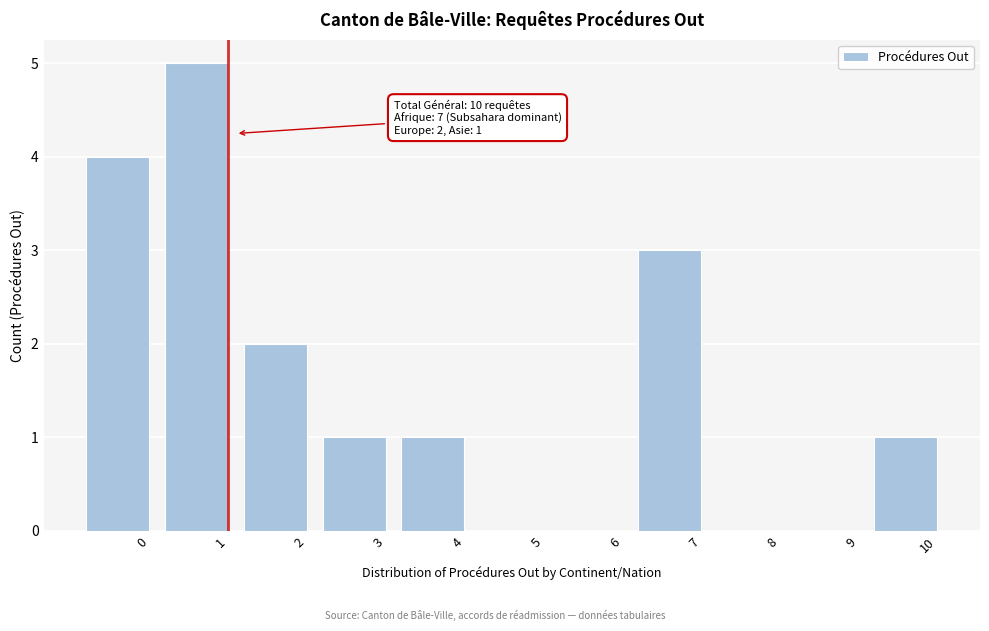

Reading left to right, list all the values displayed in this chart.

0=4	1=5	2=2	3=1	4=1	5=0	6=0	7=3	8=0	9=0	10=1